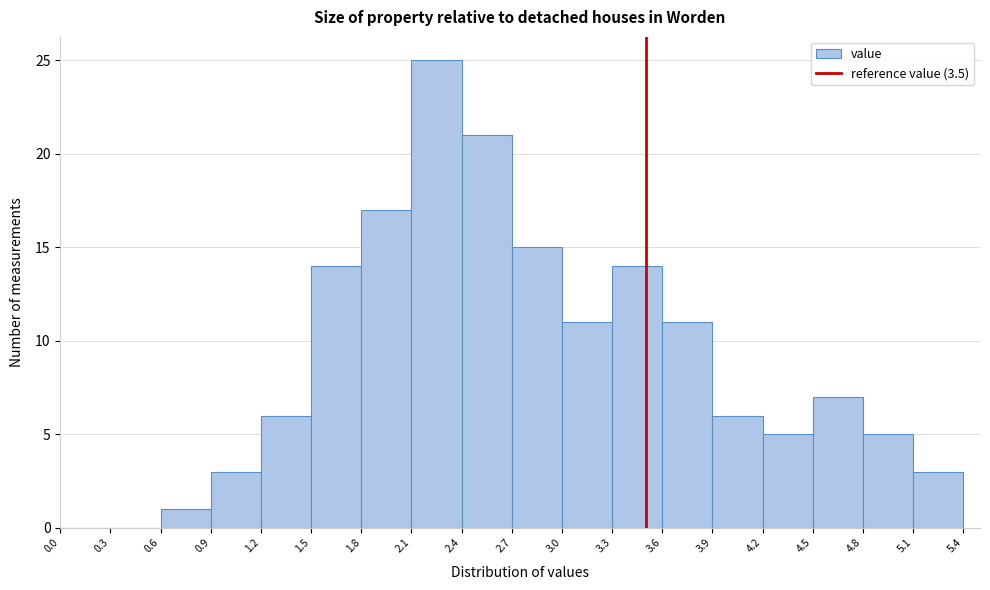

Over which range of the x-axis is the bar tallest?

2.1 to 2.4